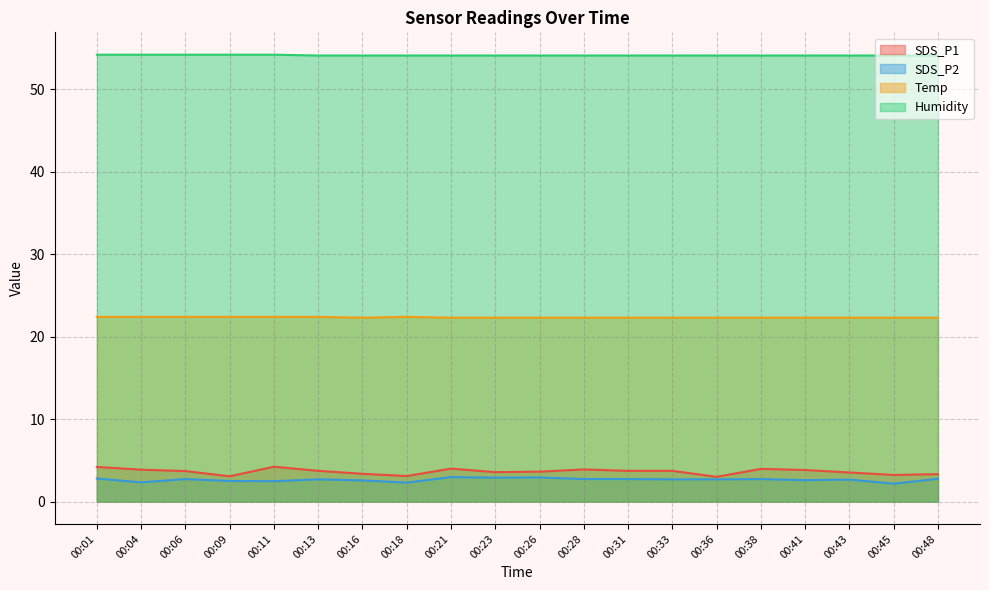

What is the value of the Temp point at the 3rd from the left?

22.4